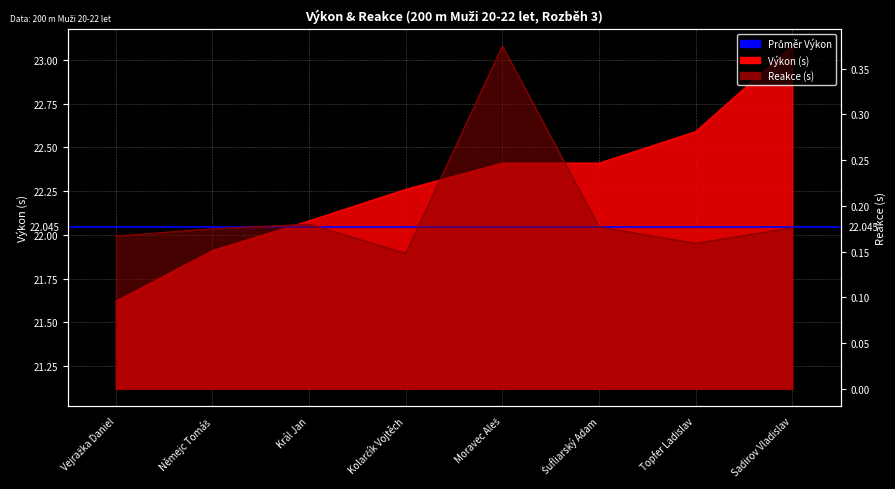

Reading left to right, list all the values displayed in this chart.

Výkon: Vejražka Daniel=21.6	Němejc Tomáš=21.9	Král Jan=22.1	Kolarčík Vojtěch=22.3	Moravec Aleš=22.4	Šufliarský Adam=22.4	Topfer Ladislav=22.6	Sadirov Vladislav=23.1
Reakce: Vejražka Daniel=0.2	Němejc Tomáš=0.2	Král Jan=0.2	Kolarčík Vojtěch=0.1	Moravec Aleš=0.4	Šufliarský Adam=0.2	Topfer Ladislav=0.2	Sadirov Vladislav=0.2